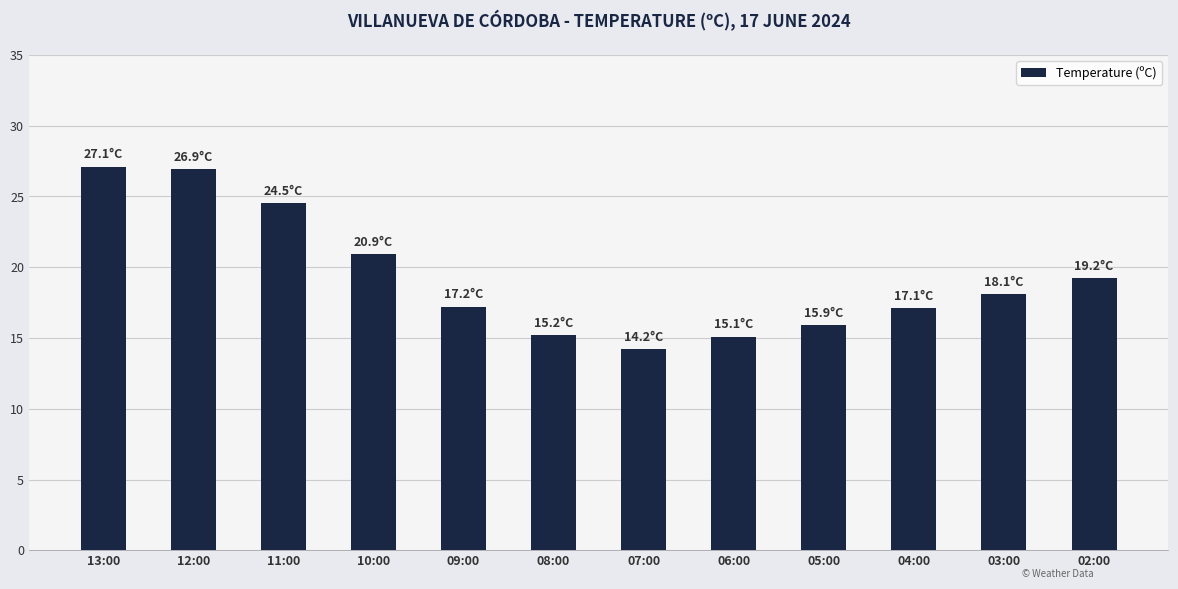

The value at 07:00 is 14.2. True or false?

True